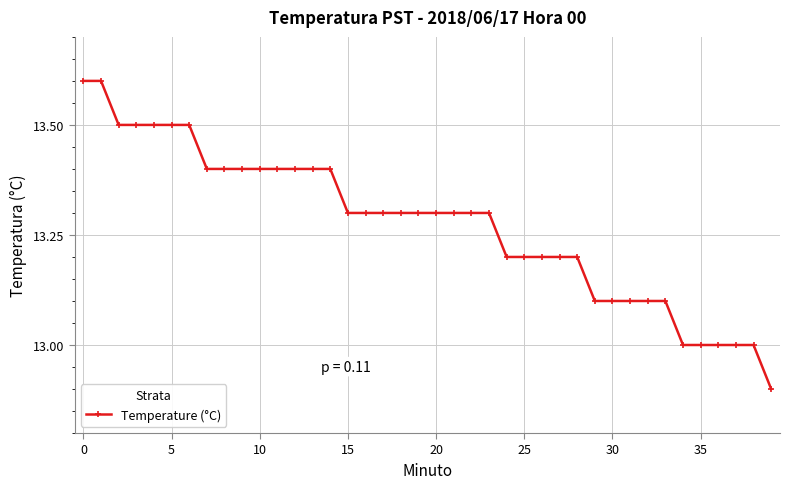

What is the sum of all values?

531.0